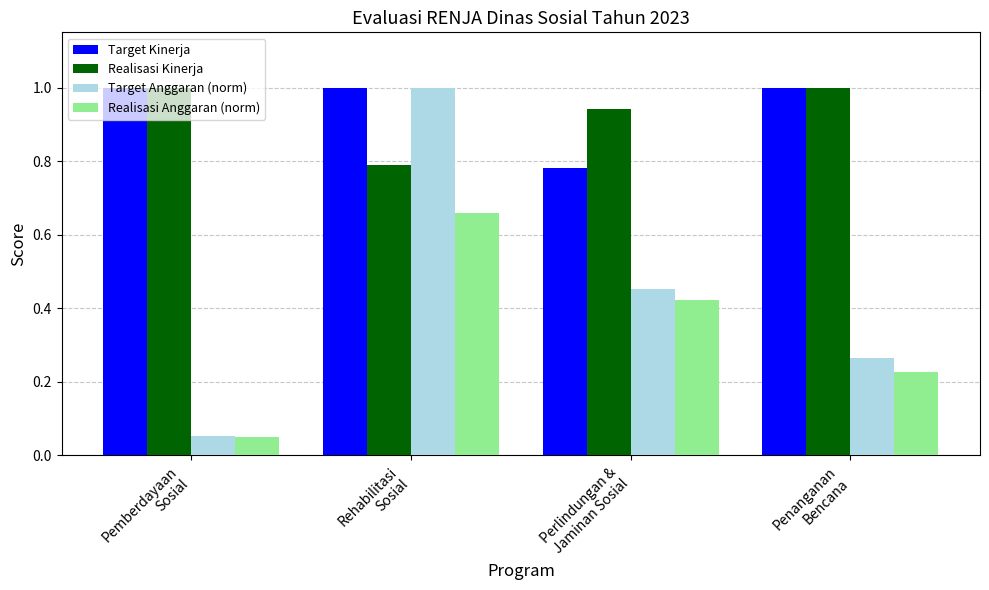

Which series has the widest spread of values?

Target Anggaran (norm)